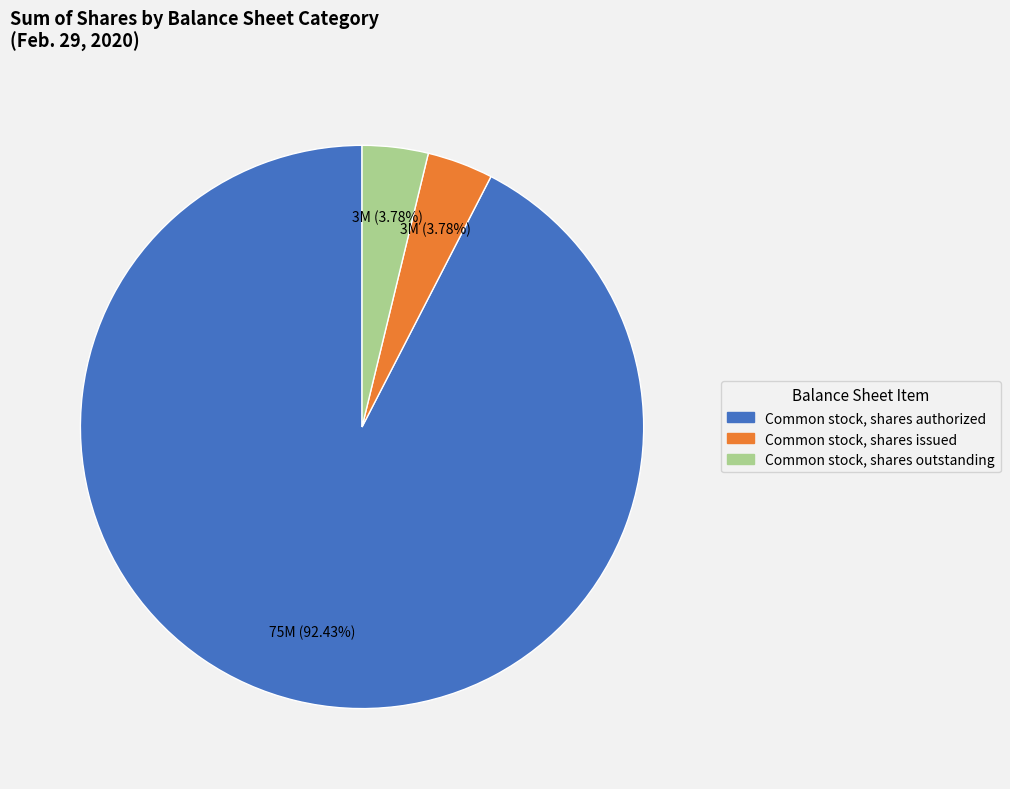

To the nearest percent, what is the difference between the largest and smallest slice percentages?

89%